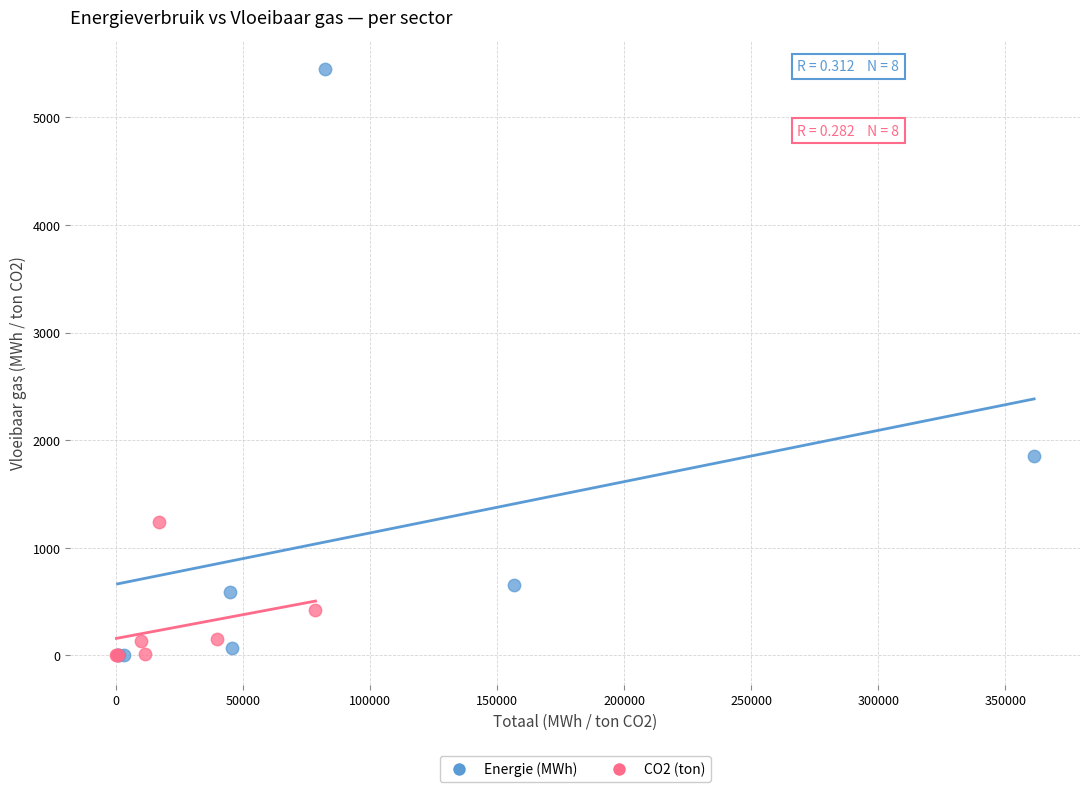

Which series contains the highest Y value?

Energie (MWh)